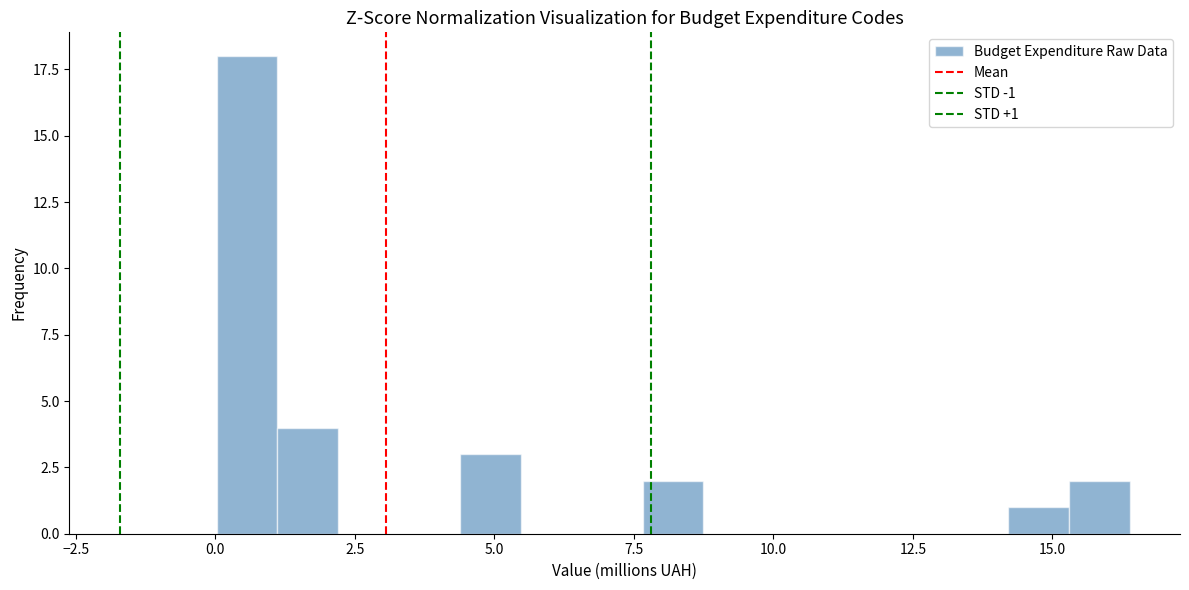

Read against the x-axis, roughly where is the centre of the tallest bar?

0.5